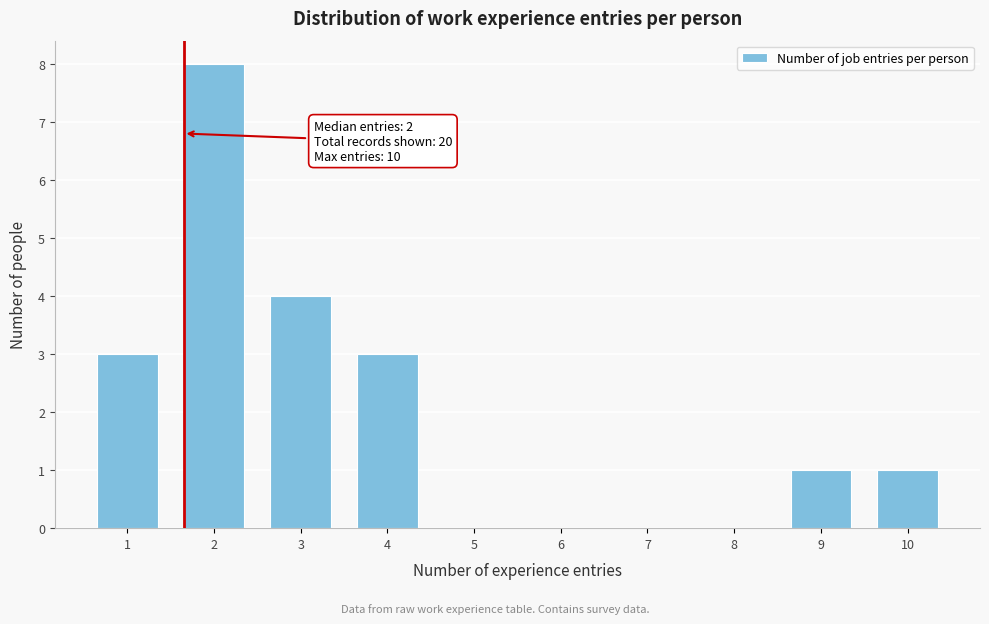

Reading right to left, transcribe all the data shown in this chart.

10=1	9=1	8=0	7=0	6=0	5=0	4=3	3=4	2=8	1=3